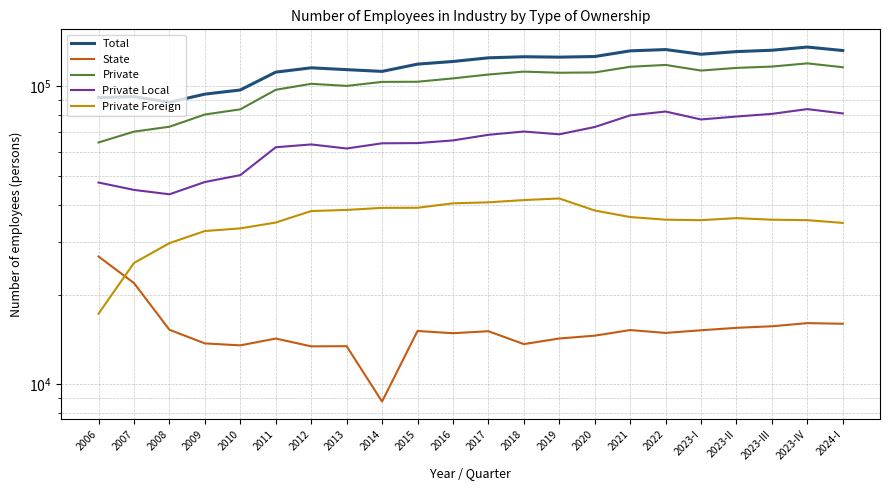

How many categories are shown in the chart?

22